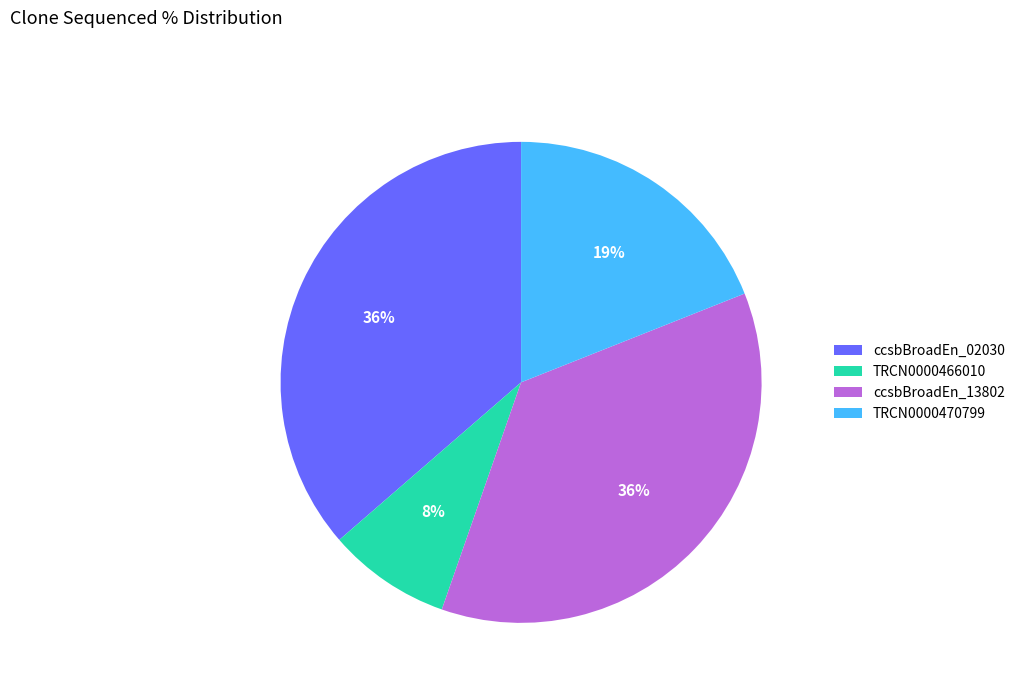

Combined, do TRCN0000466010 and ccsbBroadEn_13802 account for over 50%?

No